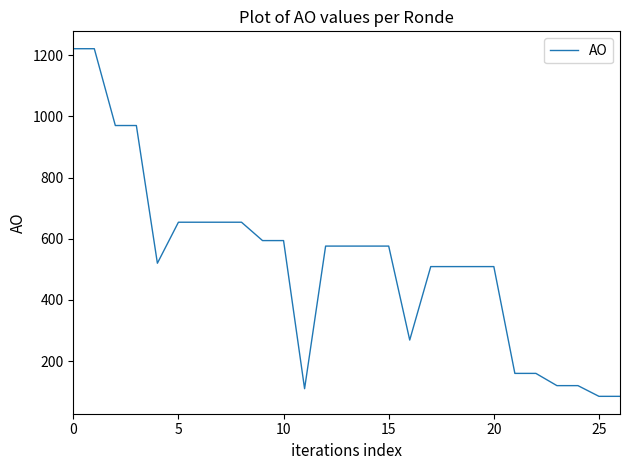

What is the difference between the maximum and minimum values?

1136